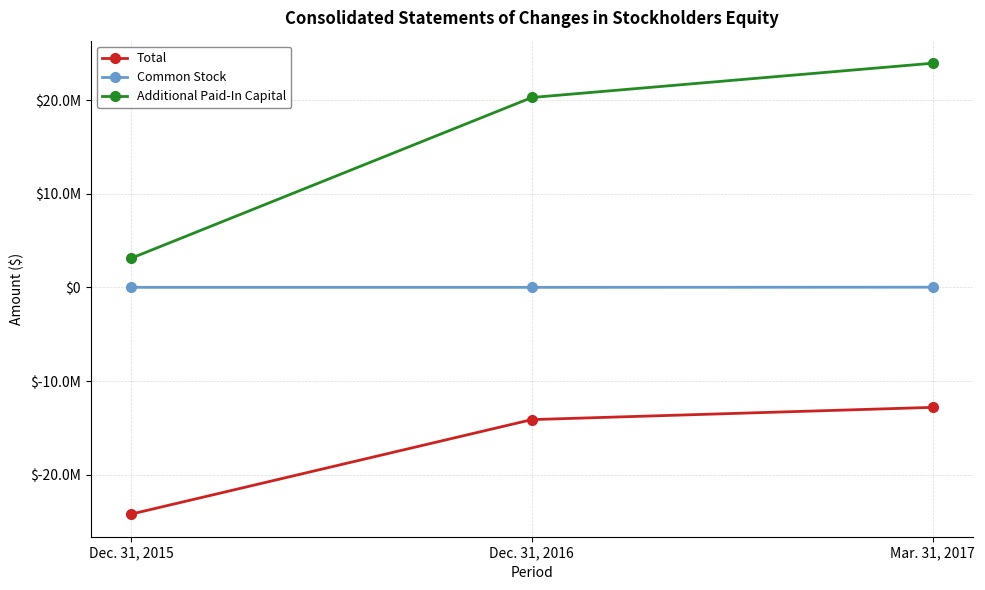

Does the chart display data point markers on the line(s)?

Yes